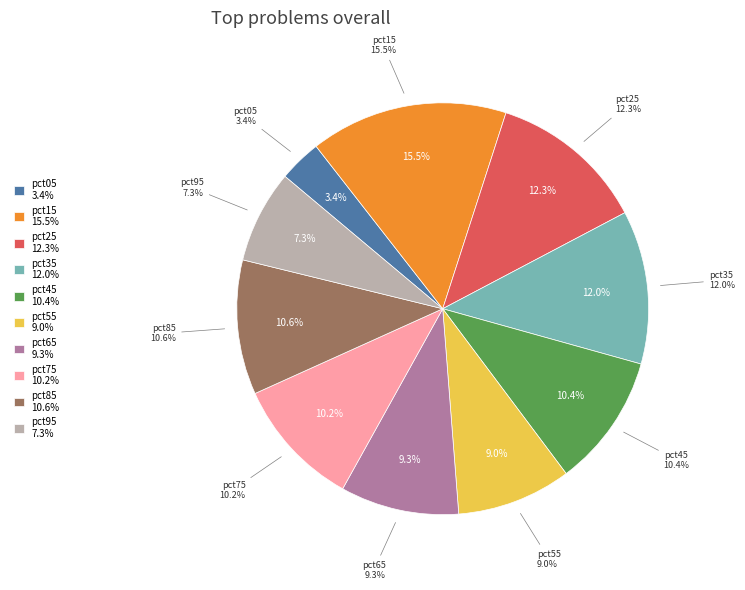

Is pct25 the majority of the pie?

No